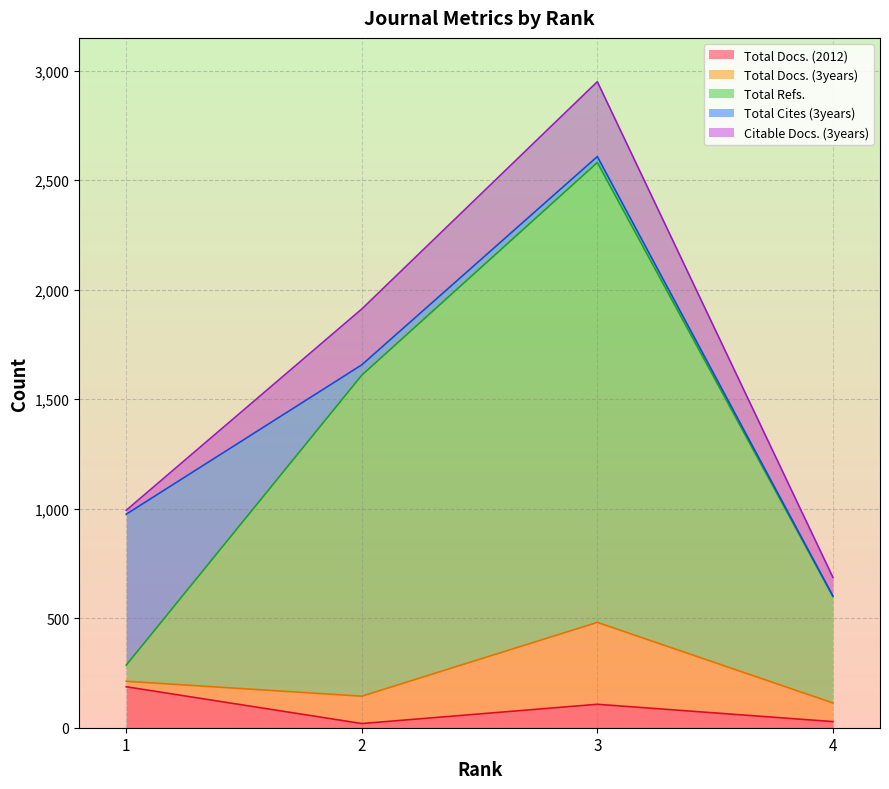

What are all the series names shown in the legend?

Total Docs. (2012), Total Docs. (3years), Total Refs., Total Cites (3years), Citable Docs. (3years)